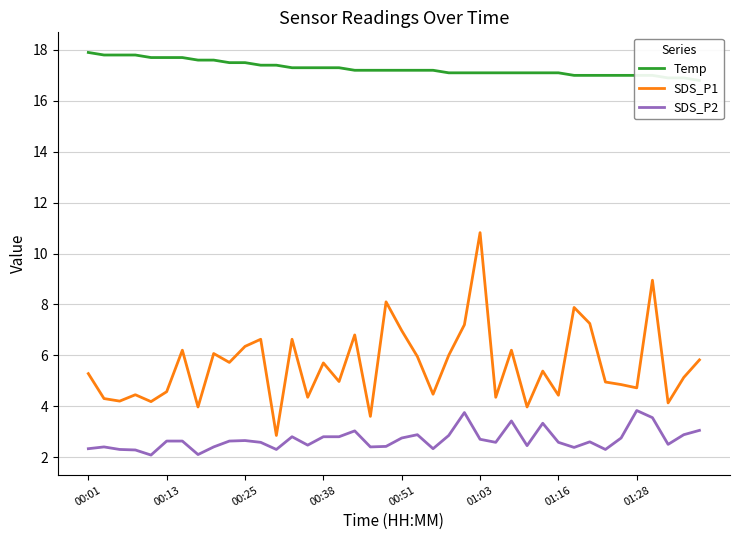

Reading left to right, list all the values displayed in this chart.

Temp: 17.9	17.8	17.8	17.8	17.7	17.7	17.7	17.6	17.6	17.5	17.5	17.4	17.4	17.3	17.3	17.3	17.3	17.2	17.2	17.2	17.2	17.2	17.2	17.1	17.1	17.1	17.1	17.1	17.1	17.1	17.1	17.0	17.0	17.0	17.0	17.0	17.0	16.9	16.9	16.8
SDS_P1: 5.3	4.3	4.2	4.5	4.2	4.6	6.2	4.0	6.1	5.7	6.3	6.6	2.9	6.6	4.3	5.7	5.0	6.8	3.6	8.1	7.0	6.0	4.5	6.0	7.2	10.8	4.3	6.2	4.0	5.4	4.4	7.9	7.2	5.0	4.8	4.7	8.9	4.1	5.1	5.8
SDS_P2: 2.3	2.4	2.3	2.3	2.1	2.6	2.6	2.1	2.4	2.6	2.6	2.6	2.3	2.8	2.5	2.8	2.8	3.0	2.4	2.4	2.8	2.9	2.3	2.9	3.8	2.7	2.6	3.4	2.5	3.3	2.6	2.4	2.6	2.3	2.8	3.8	3.5	2.5	2.9	3.0